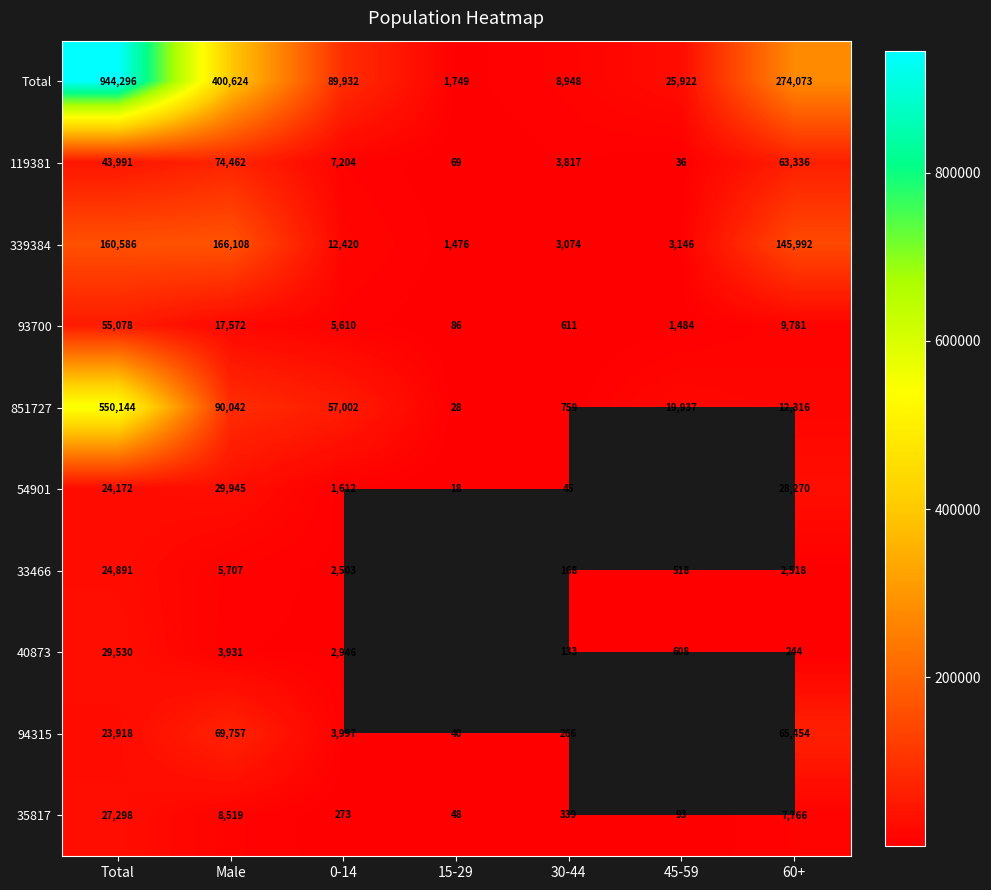

At how many categories does at least one series exceed 419457?

1